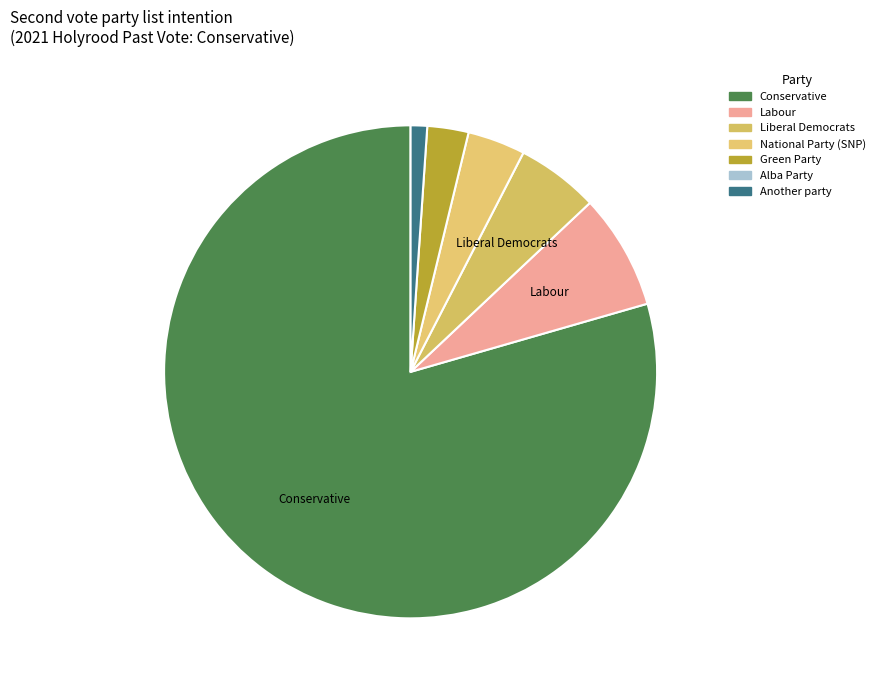

How many slices are in this pie chart?

6